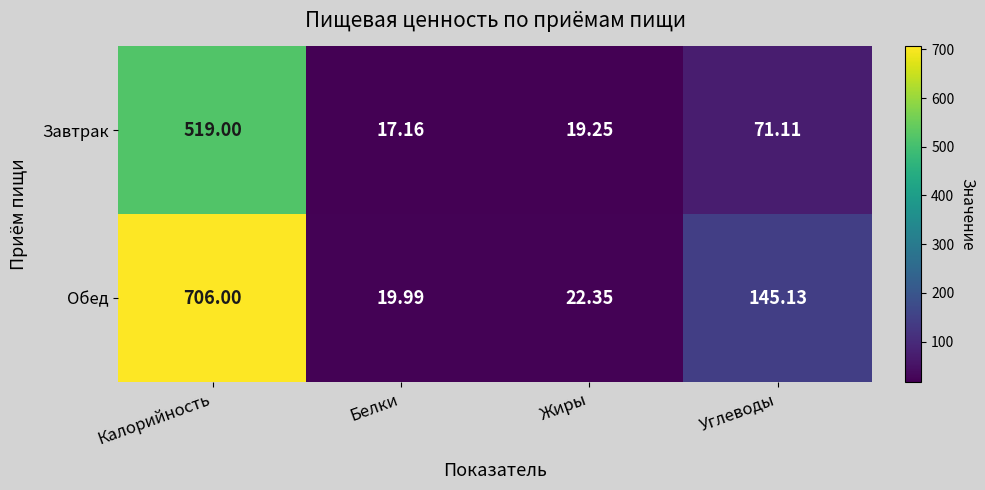

Between Калорийность and Углеводы, which series saw the biggest shift?

Обед